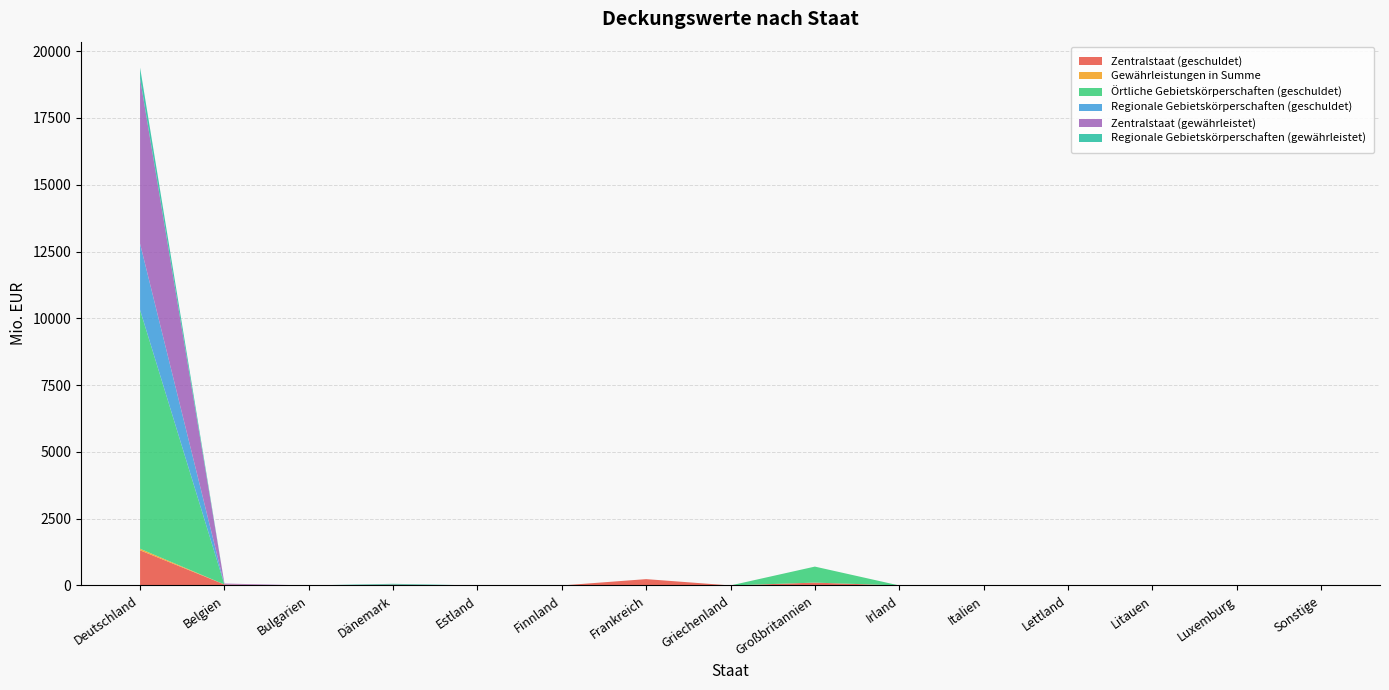

Reading left to right, transcribe all the data shown in this chart.

Zentralstaat (geschuldet): Deutschland=1316.2	Belgien=35.9	Bulgarien=0.0	Dänemark=30.8	Estland=0.0	Finnland=0.0	Frankreich=236.9	Griechenland=0.0	Großbritannien=106.6	Irland=0.0	Italien=0.0	Lettland=0.0	Litauen=0.0	Luxemburg=0.0	Sonstige=0.0
Gewährleistungen in Summe: Deutschland=57.9	Belgien=0.0	Bulgarien=0.0	Dänemark=0.0	Estland=0.0	Finnland=0.0	Frankreich=0.0	Griechenland=0.0	Großbritannien=0.0	Irland=0.0	Italien=0.0	Lettland=0.0	Litauen=0.0	Luxemburg=0.0	Sonstige=0.0
Örtliche Gebietskörperschaften (geschuldet): Deutschland=8939.6	Belgien=0.0	Bulgarien=0.0	Dänemark=0.0	Estland=0.0	Finnland=0.0	Frankreich=0.0	Griechenland=0.0	Großbritannien=599.4	Irland=0.0	Italien=0.0	Lettland=0.0	Litauen=0.0	Luxemburg=0.0	Sonstige=0.0
Regionale Gebietskörperschaften (geschuldet): Deutschland=2480.9	Belgien=0.0	Bulgarien=0.0	Dänemark=0.0	Estland=0.0	Finnland=0.0	Frankreich=0.0	Griechenland=0.0	Großbritannien=0.0	Irland=0.0	Italien=0.0	Lettland=0.0	Litauen=0.0	Luxemburg=0.0	Sonstige=0.0
Zentralstaat (gewährleistet): Deutschland=6181.1	Belgien=35.9	Bulgarien=0.0	Dänemark=0.0	Estland=0.0	Finnland=0.0	Frankreich=0.0	Griechenland=0.0	Großbritannien=0.0	Irland=0.0	Italien=0.0	Lettland=0.0	Litauen=0.0	Luxemburg=0.0	Sonstige=0.0
Regionale Gebietskörperschaften (gewährleistet): Deutschland=412.1	Belgien=0.0	Bulgarien=0.0	Dänemark=30.8	Estland=0.0	Finnland=0.0	Frankreich=0.0	Griechenland=0.0	Großbritannien=0.0	Irland=0.0	Italien=0.0	Lettland=0.0	Litauen=0.0	Luxemburg=0.0	Sonstige=0.0